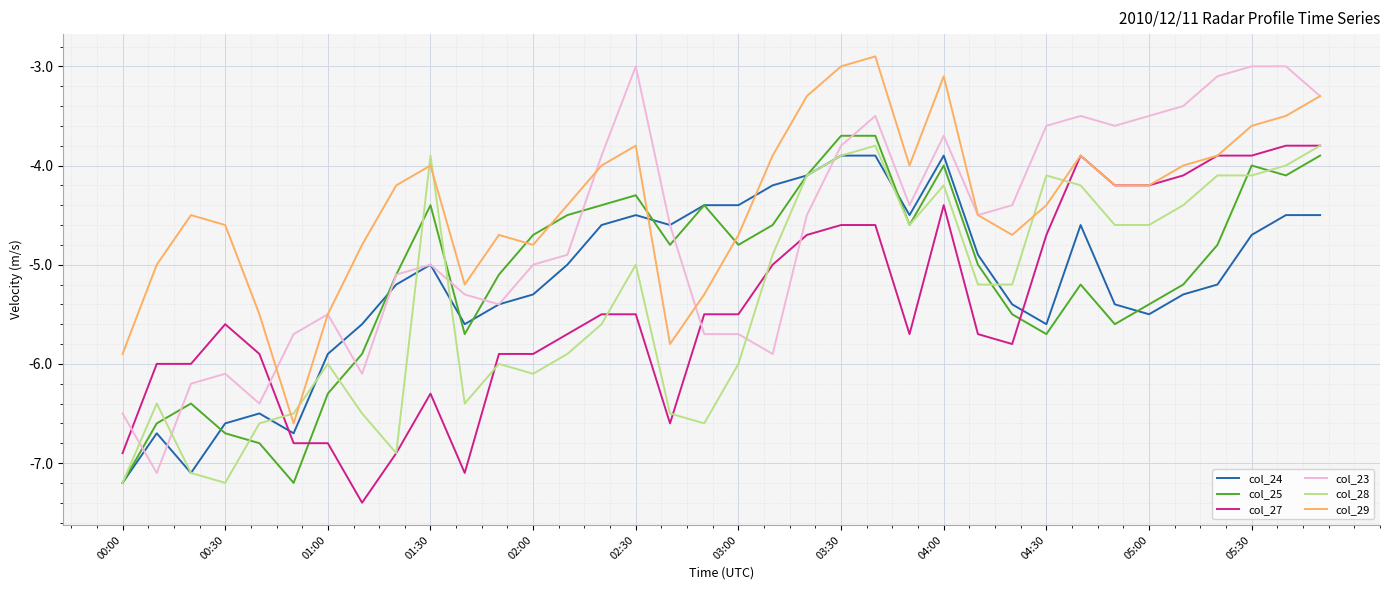

What is the minimum value shown in the chart?

-7.4